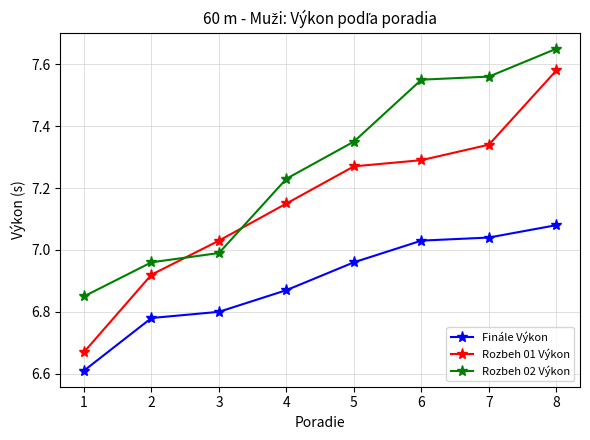

True or false: Rozbeh 02 Výkon has a value of 7.3 at 5.

True